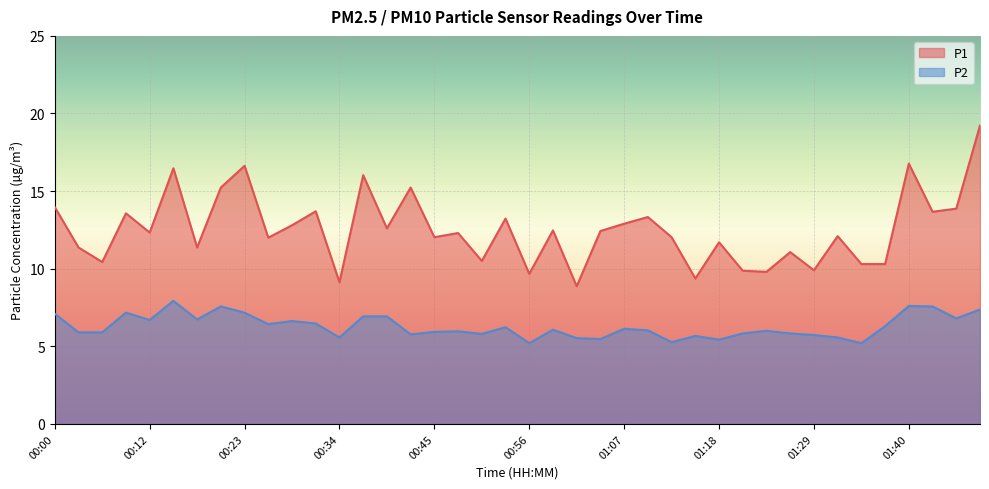

Read the P1 value at 00:56.

9.7